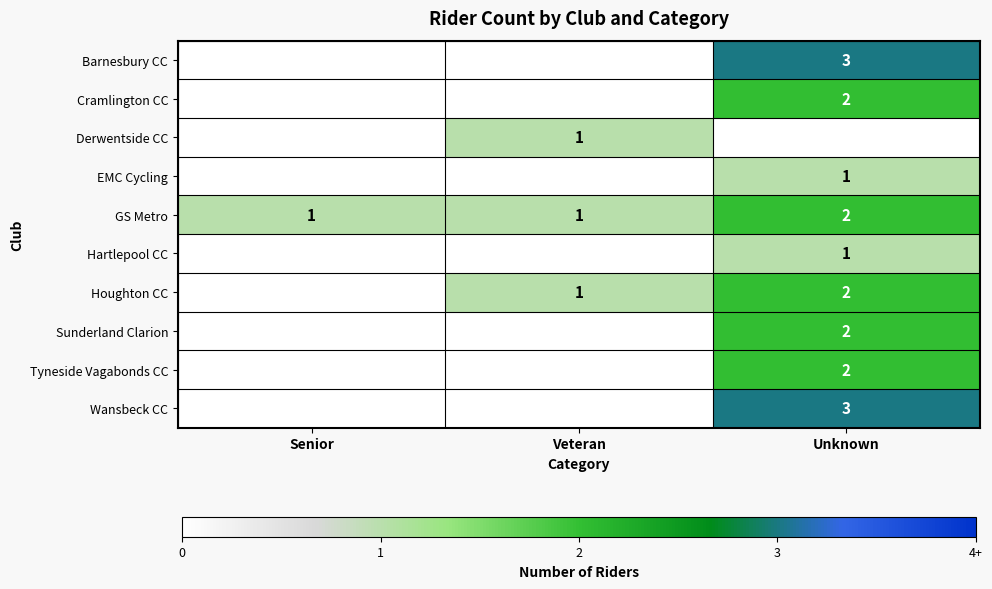

True or false: GS Metro has a value of 2 at Veteran.

False